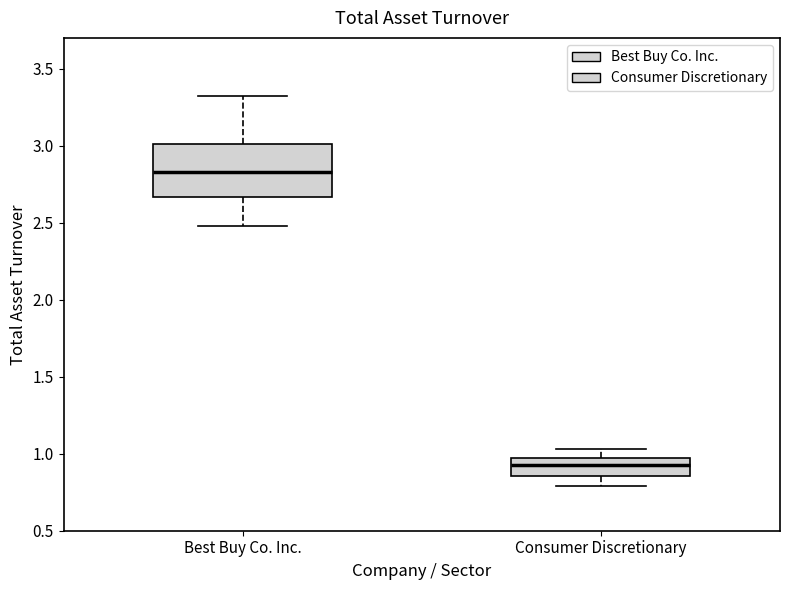

Reading left to right, transcribe this box plot: for each box, give where its median line is, the range the box spans, and where its two whiskers end, as read against the y-axis. The values are not printed on the chart, so give them approximately, as read against the axis.

Best Buy Co. Inc.: median 2.85, box 2.65 to 3.00, whiskers 2.50 to 3.30
Consumer Discretionary: median 0.95 (inside the box), box 0.85 to 0.95, whiskers 0.80 to 1.05